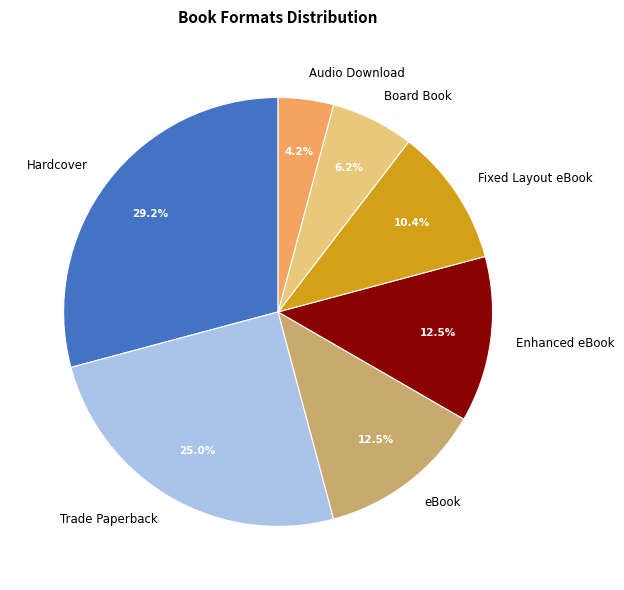

Do Board Book and Trade Paperback together represent more than half of the pie?

No